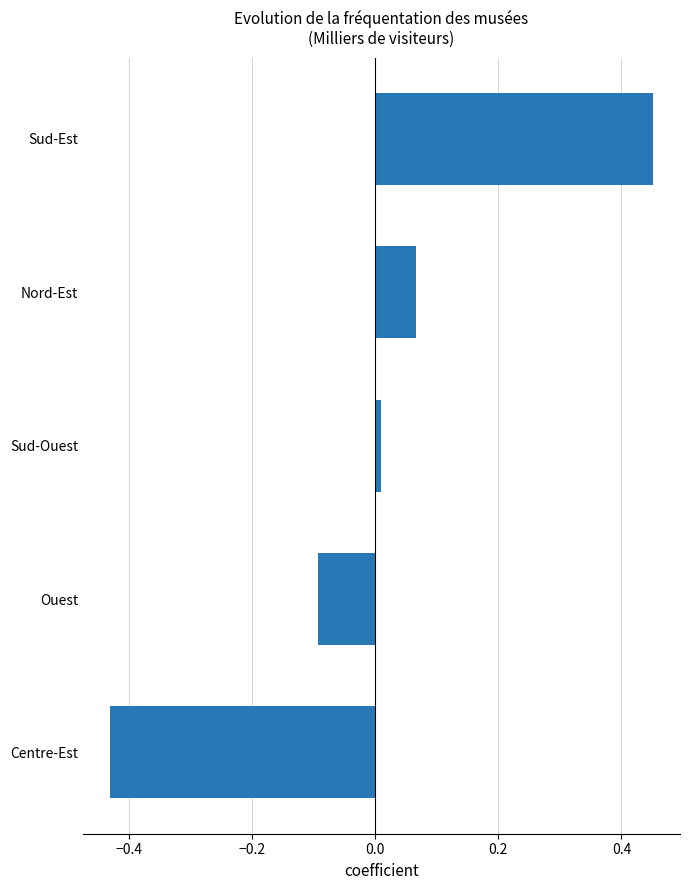

The chart shows a value of 0.0 at Nord-Est. True or false?

False